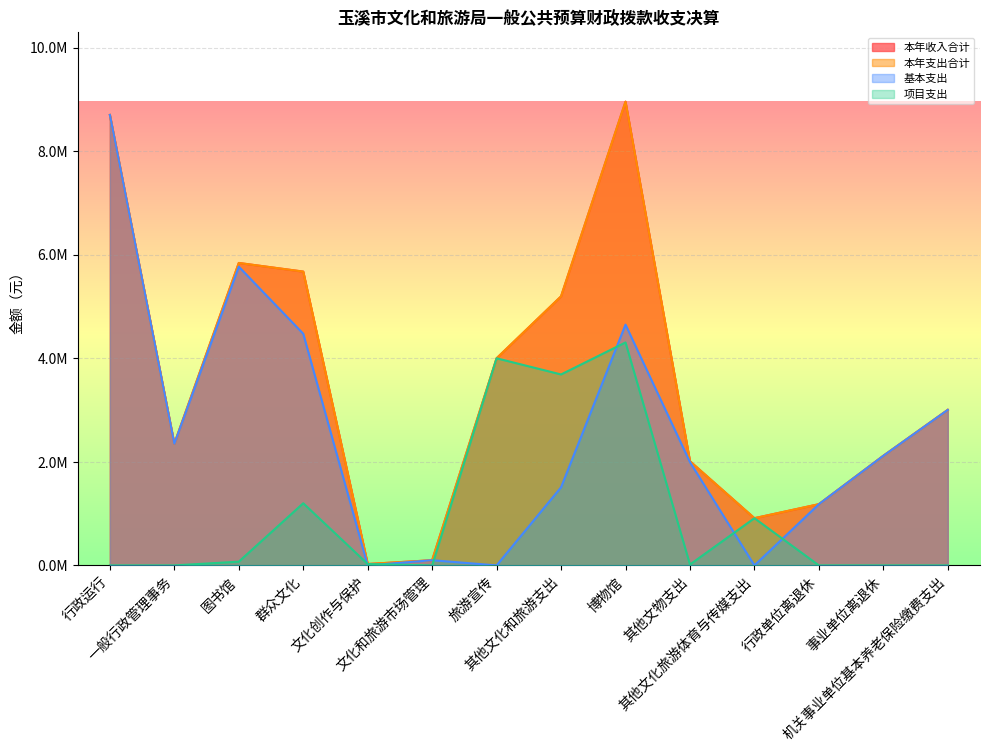

What is the difference between the second highest and second lowest values in the 本年支出合计 series?

8598424.3